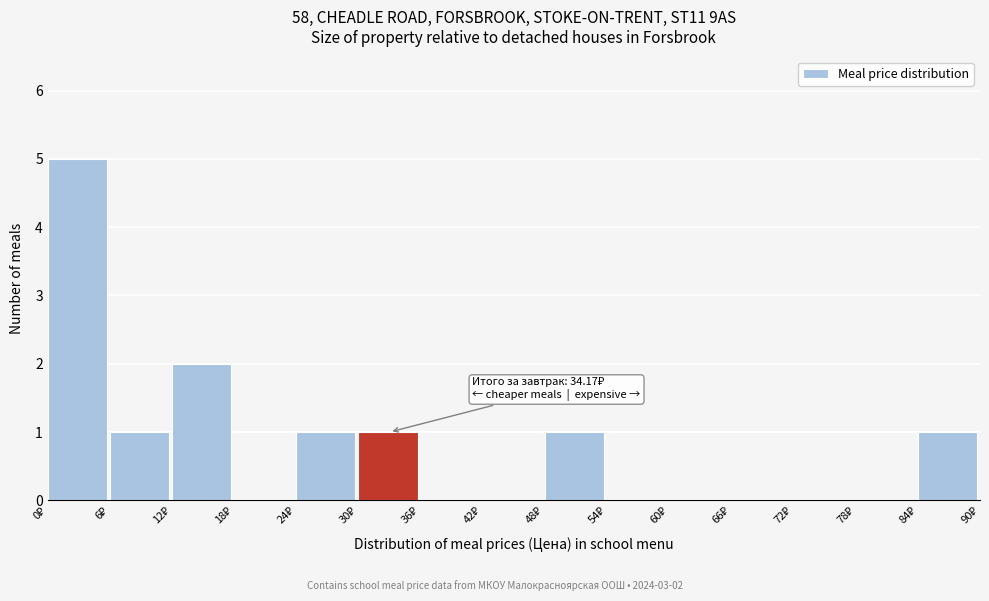

Which range on the x-axis has the tallest bar?

0 to 6